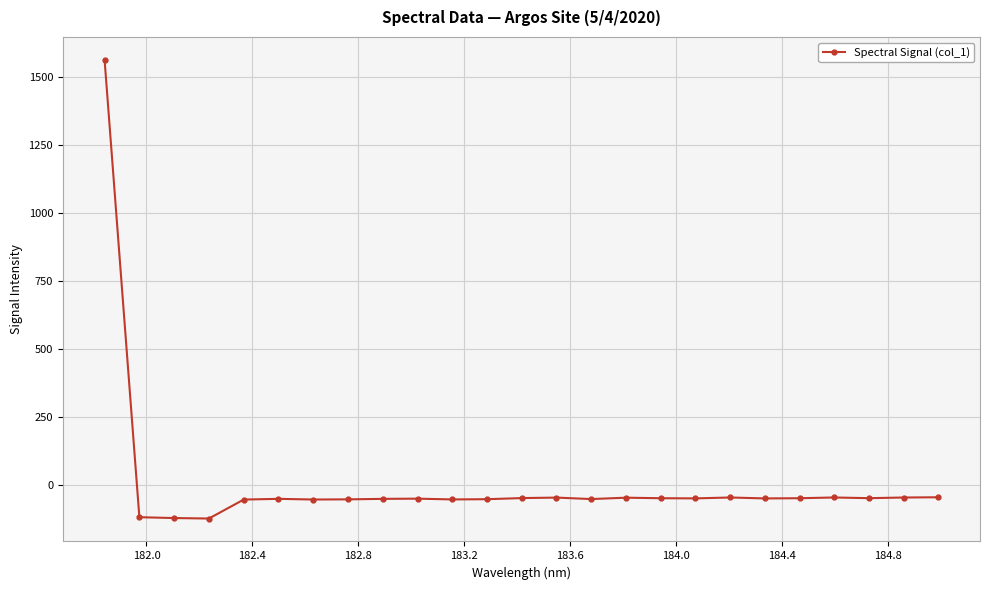

True or false: there are more than 2 points higher than both neighbors.

True